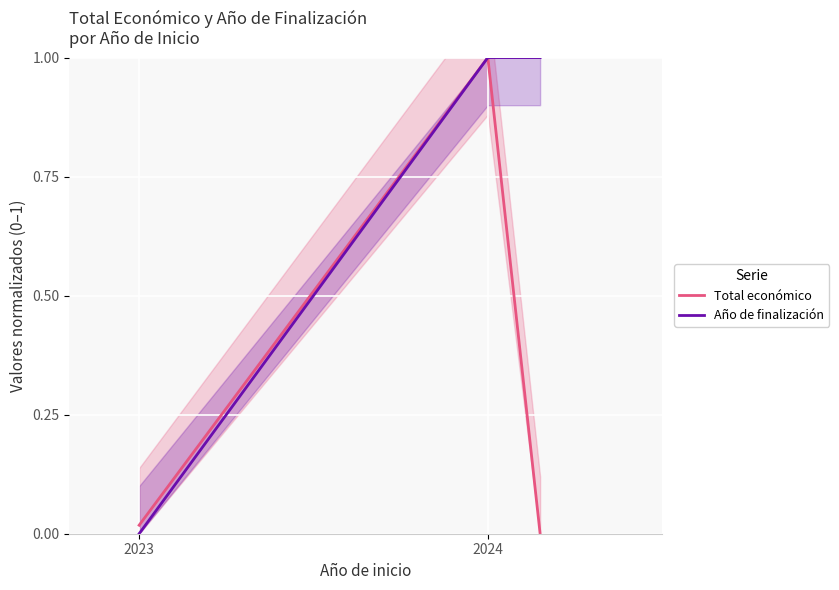

At which category is the sum across all series the highest?

2024